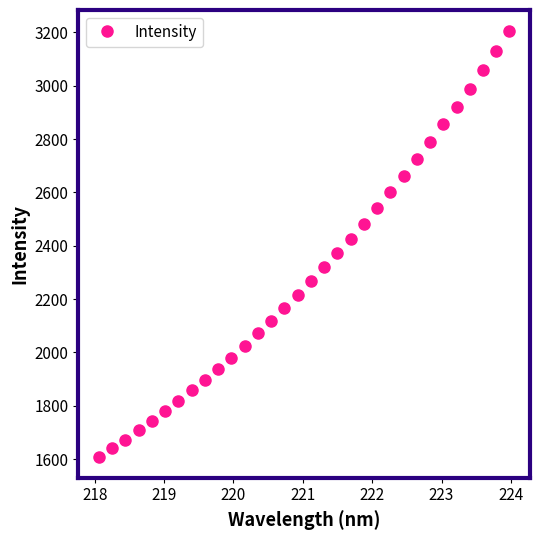

What is the average value?

2299.6